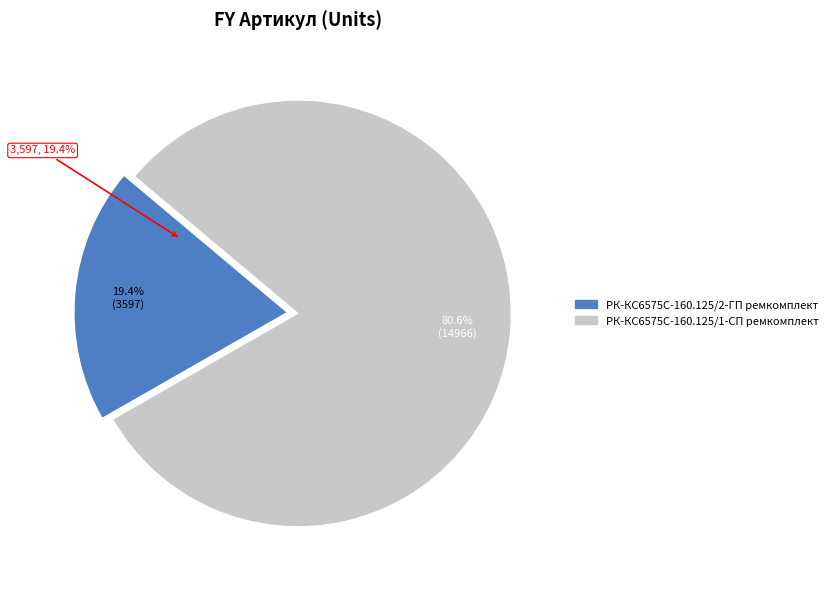

The РК-КС6575С-160.125/1-СП ремкомплект slice represents 81% of the pie. True or false?

True